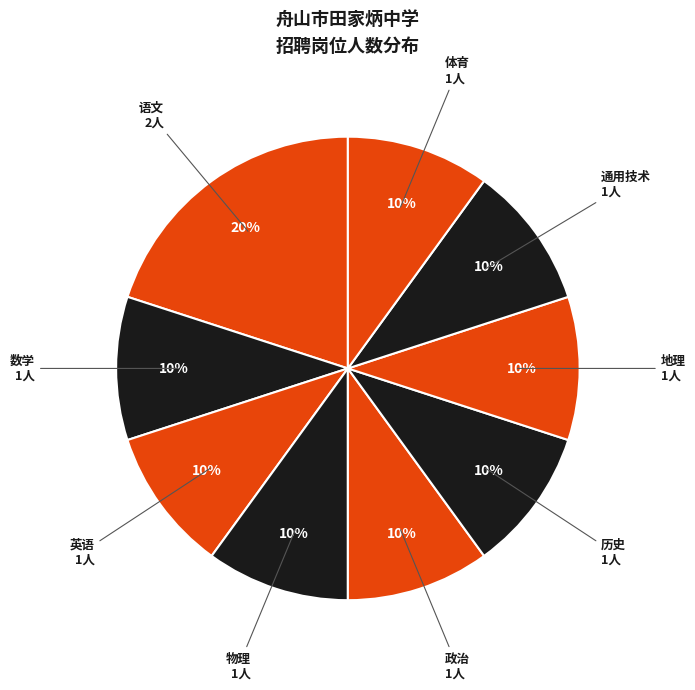

How many slices are in this pie chart?

9